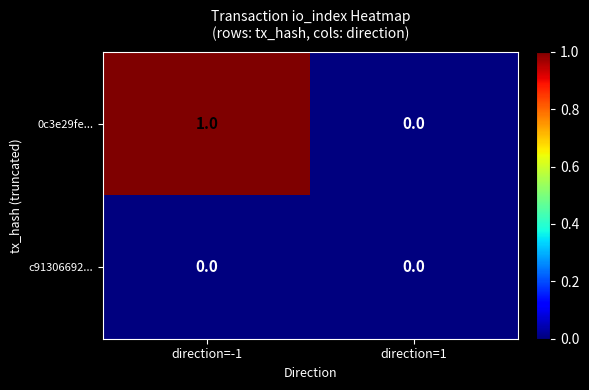

Reading left to right, what are all the values shown in this chart?

0c3e29fe...: direction=-1=1	direction=1=0
c91306692...: direction=-1=0	direction=1=0